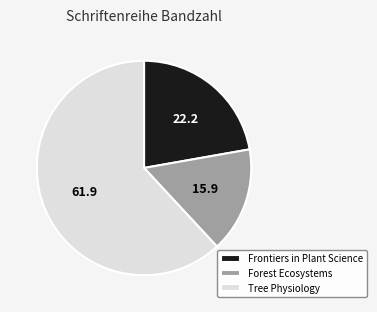

Rank the categories by value from lowest to highest.

Forest Ecosystems, Frontiers in Plant Science, Tree Physiology